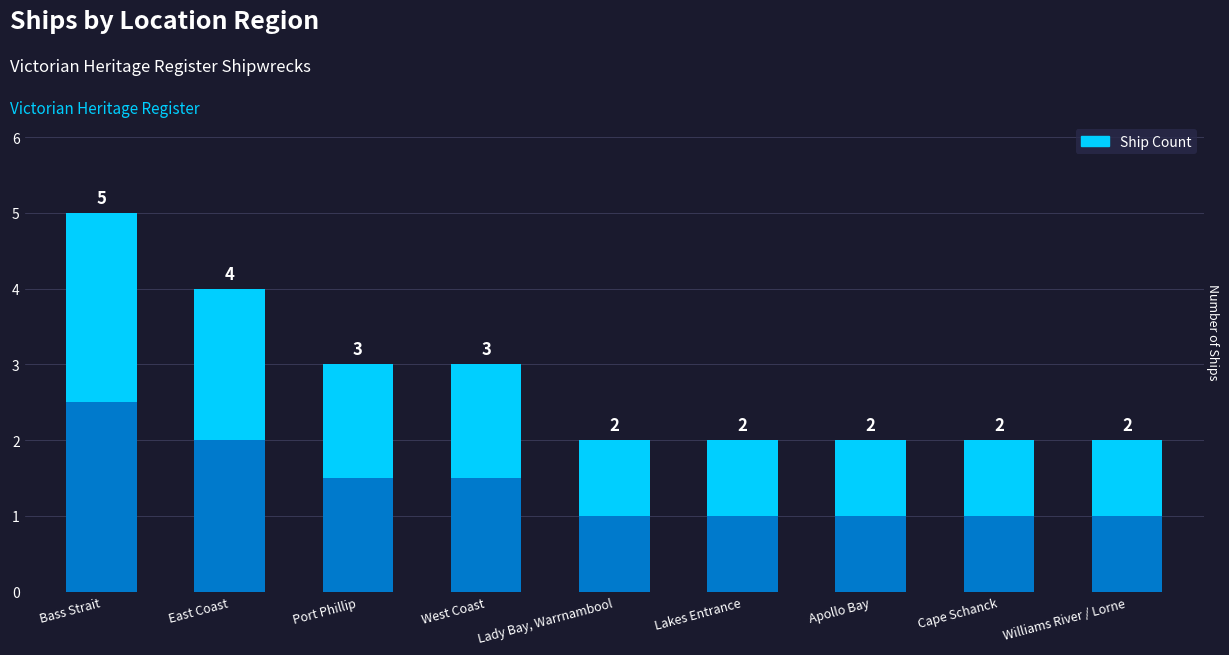

Reading left to right, what are all the values shown in this chart?

5	4	3	3	2	2	2	2	2